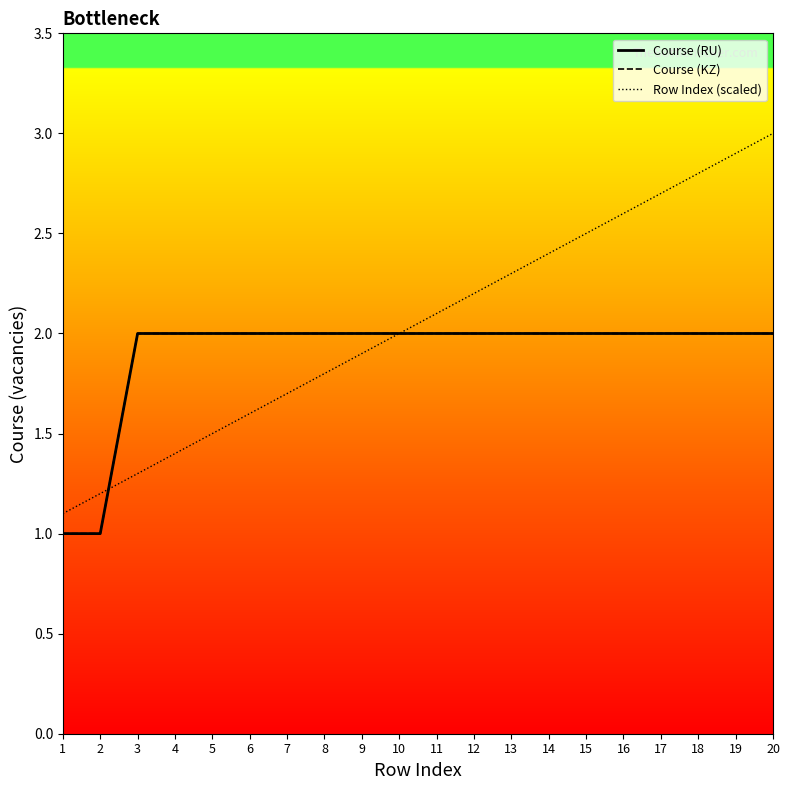

Is this an area chart (filled region under the line)?

No